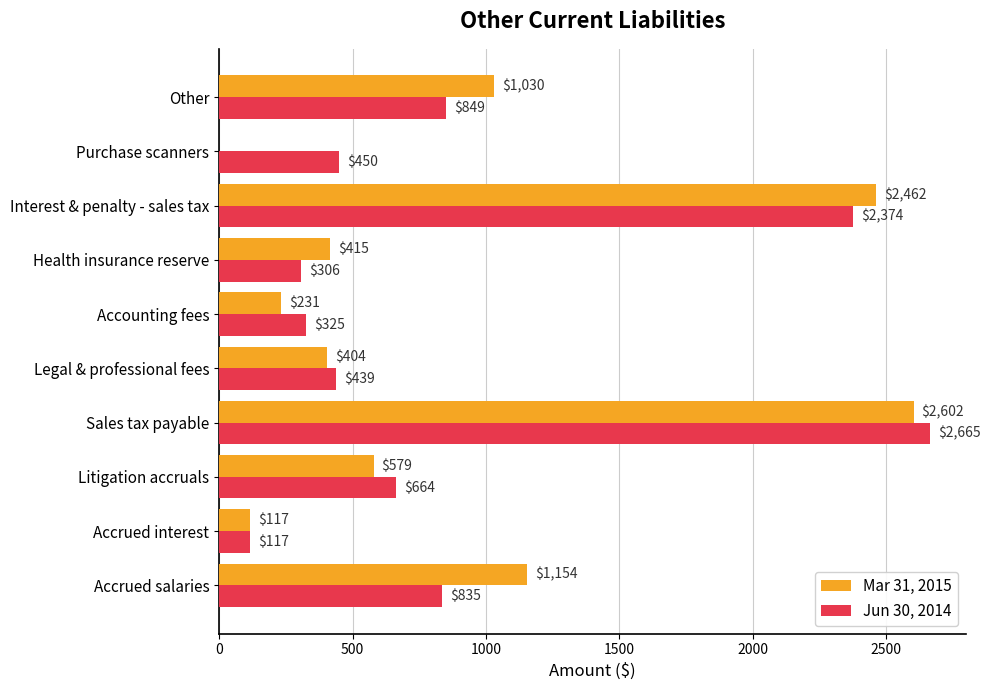

At which label is Jun 30, 2014 closest to 1391?

Other